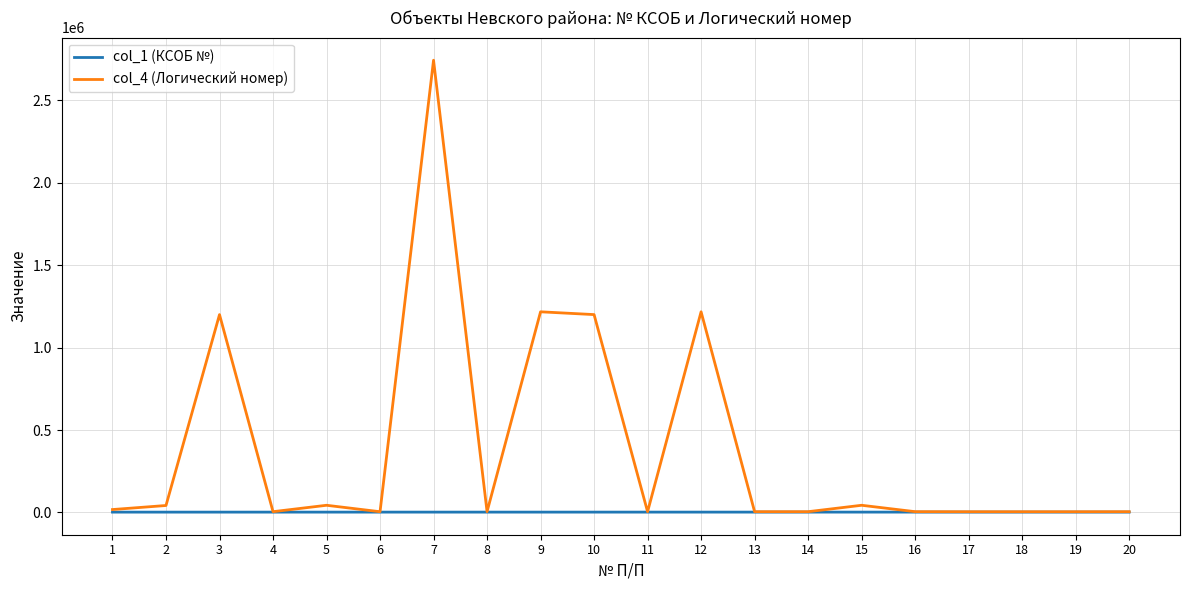

List the series in order of their overall mean, highest first.

col_4 (Логический номер), col_1 (КСОБ №)